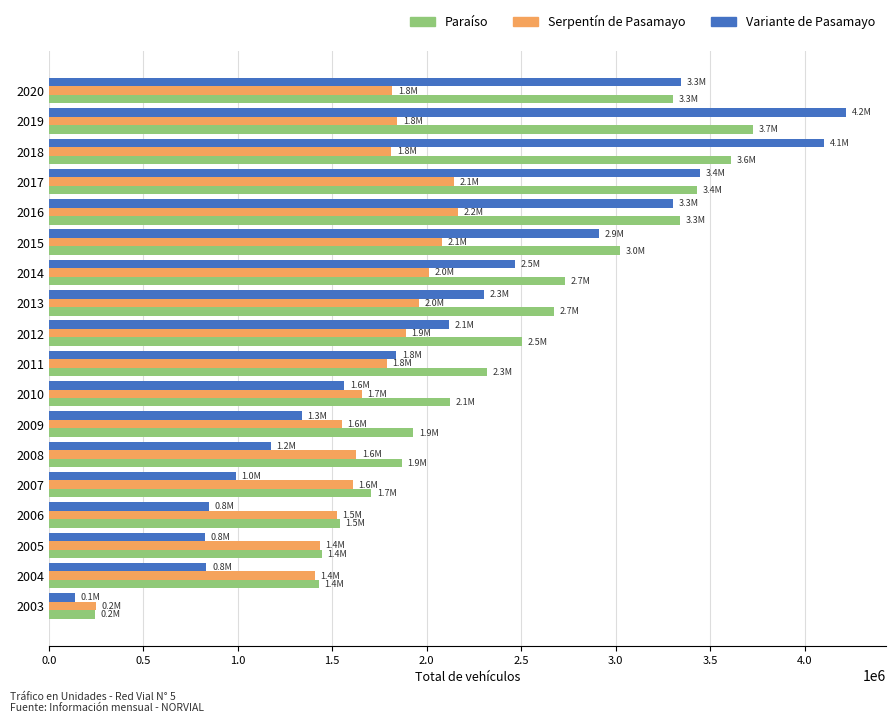

What is the difference between the maximum and second lowest values in the Serpentín de Pasamayo series?

756131